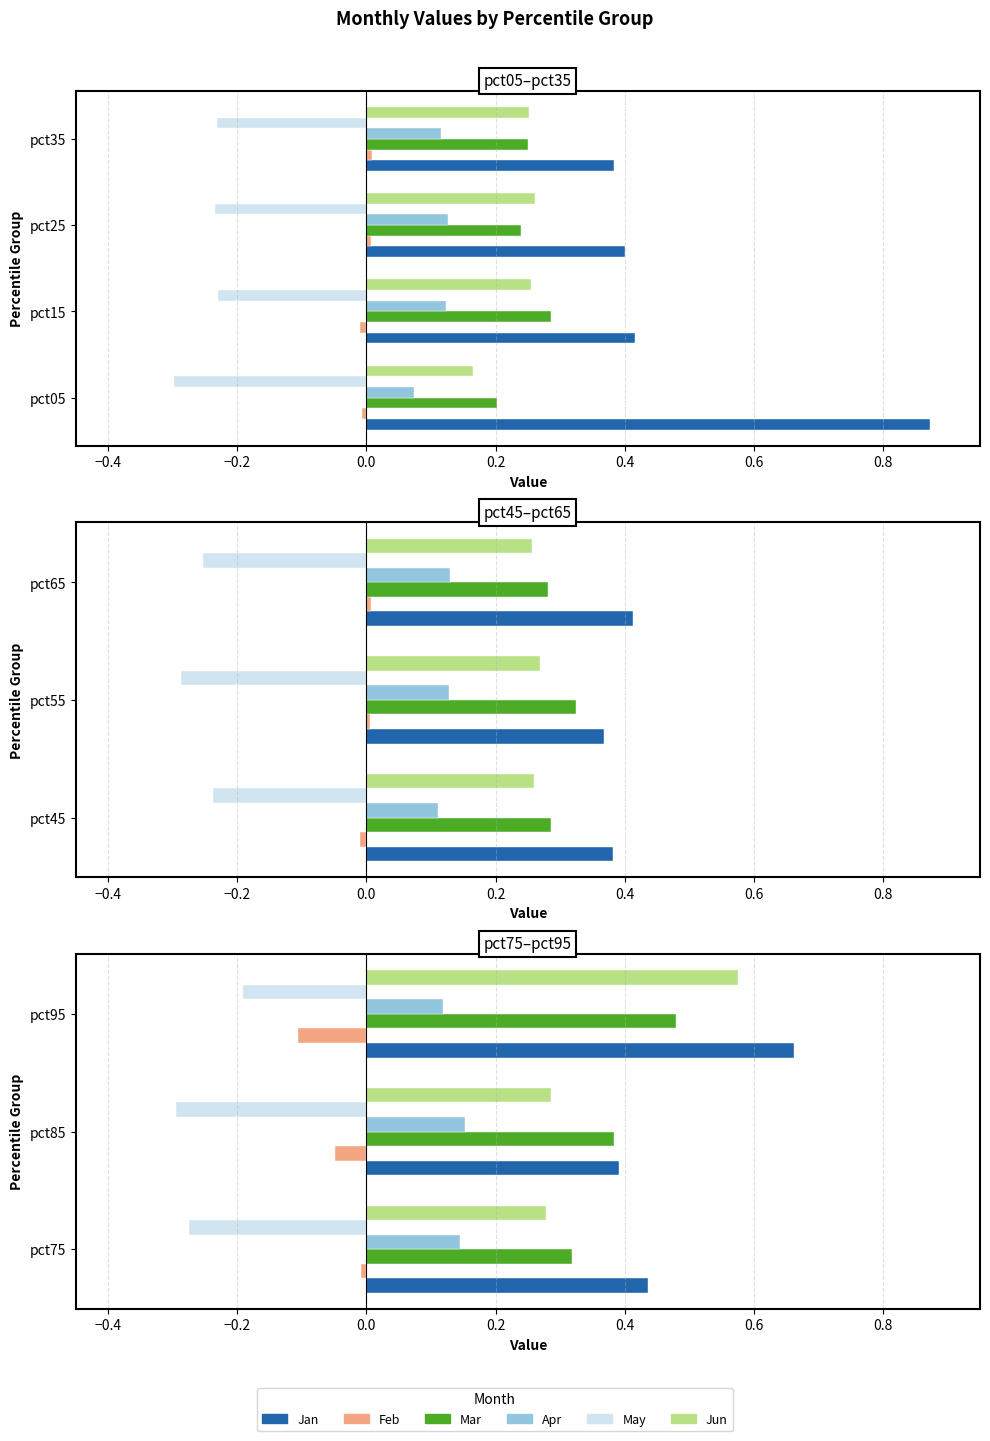

The Feb series shows -0.1 at pct95. True or false?

True